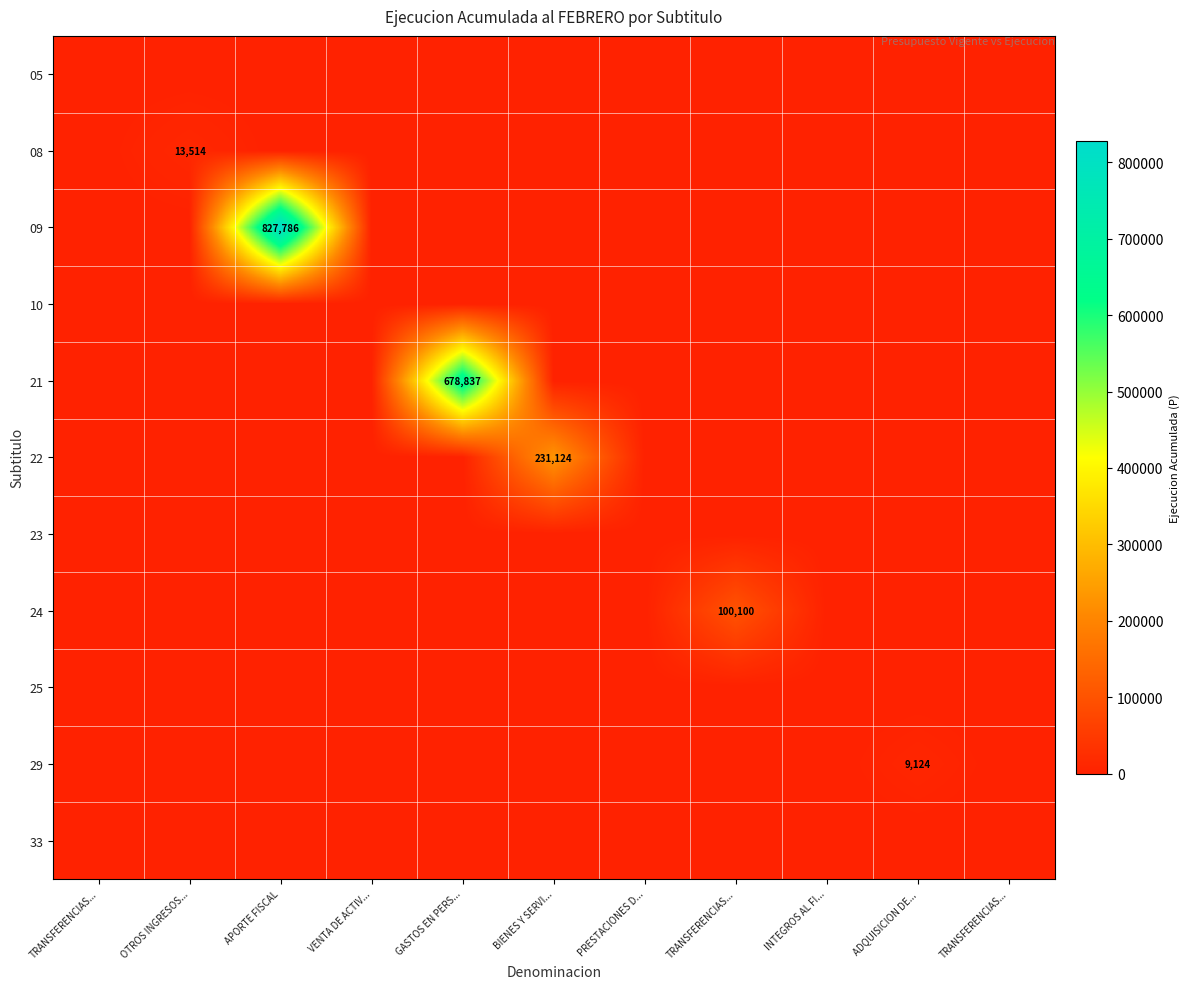

List the series in order of their peak value, lowest first.

05, 10, 23, 25, 33, 29, 08, 24, 22, 21, 09